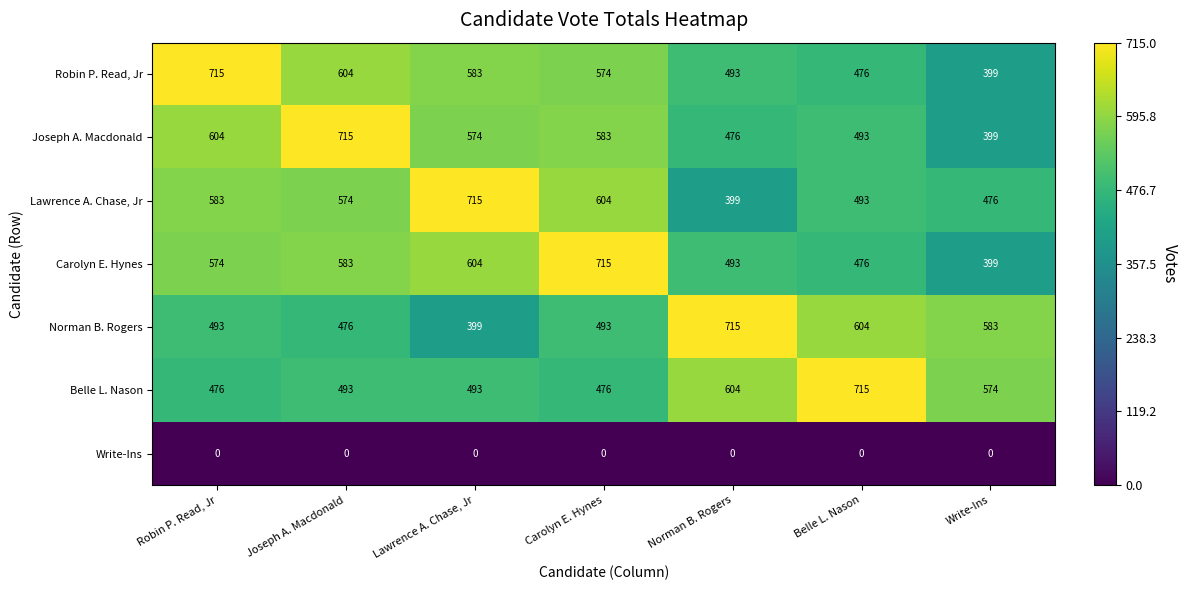

What is the spread (max minus min) of values at Robin P. Read, Jr?

715